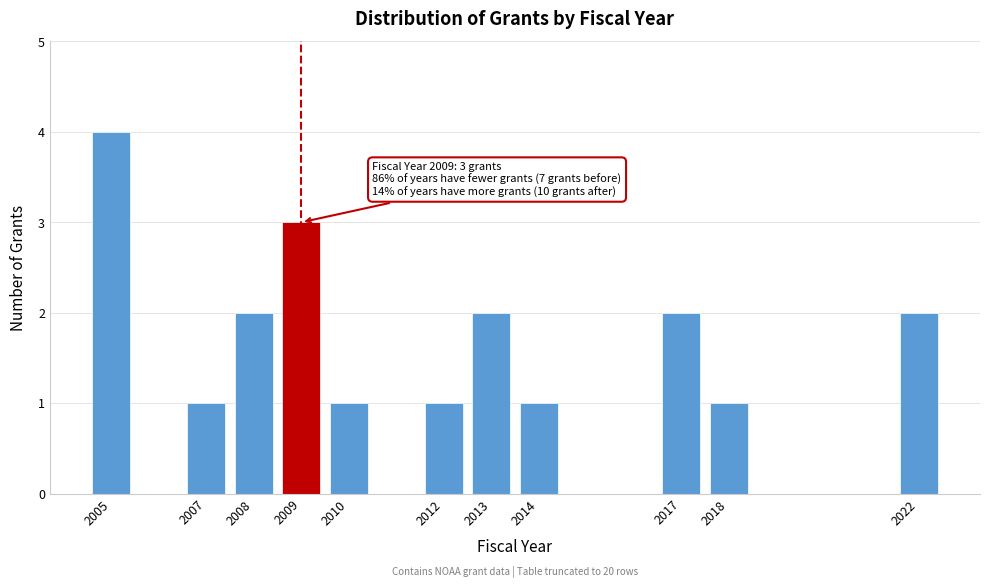

Reading left to right, extract all data points from this chart.

4	1	2	3	1	1	2	1	2	1	2